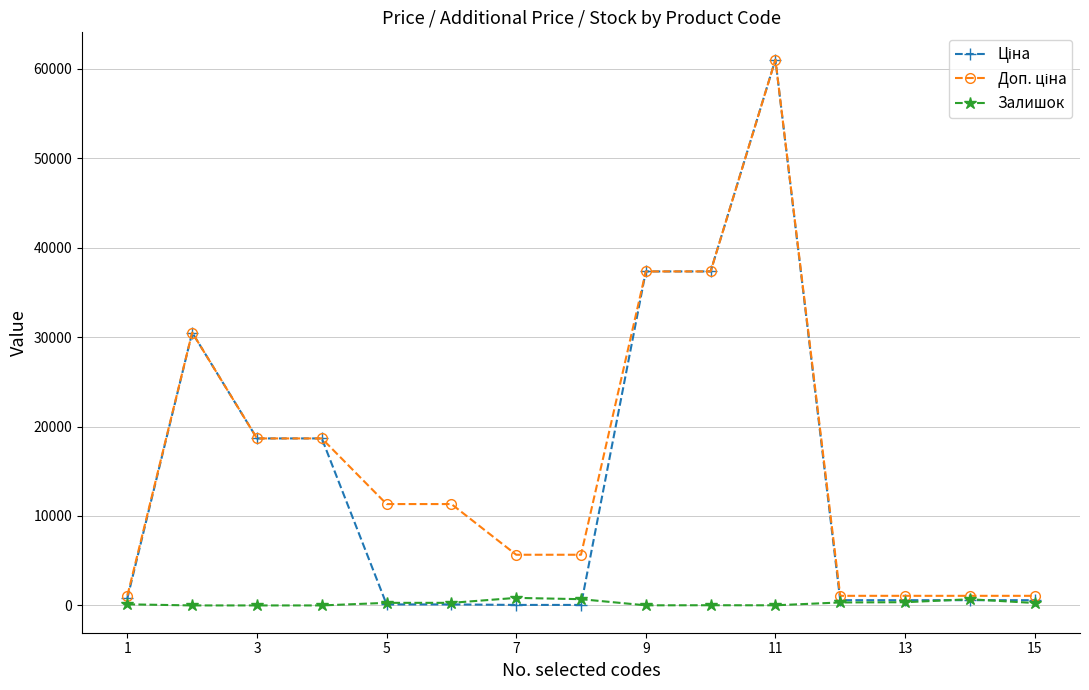

At how many categories does at least one series exceed 21979?

4